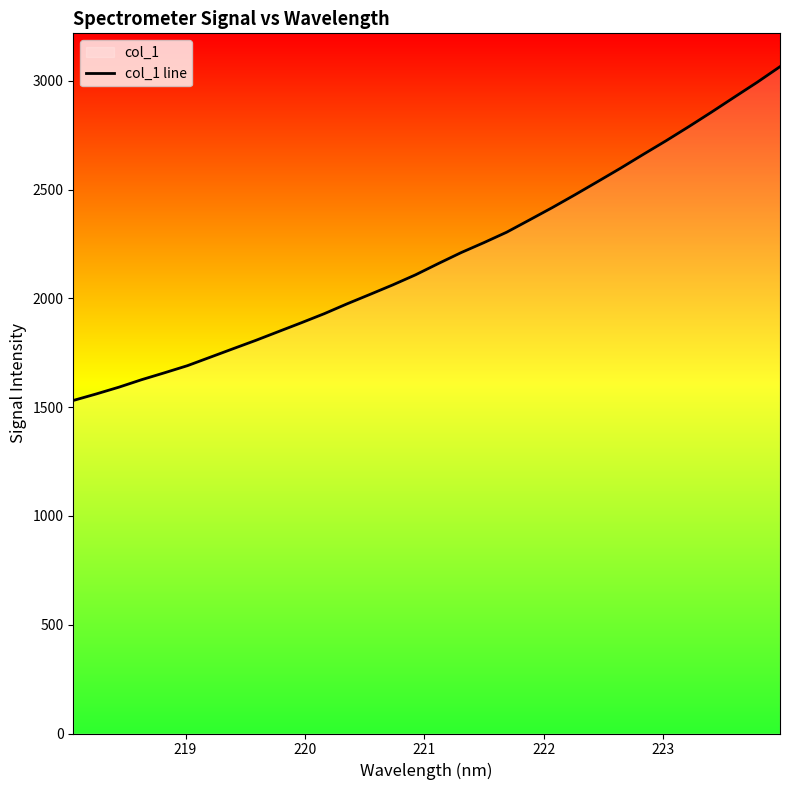

What is the smallest value displayed?

1530.6